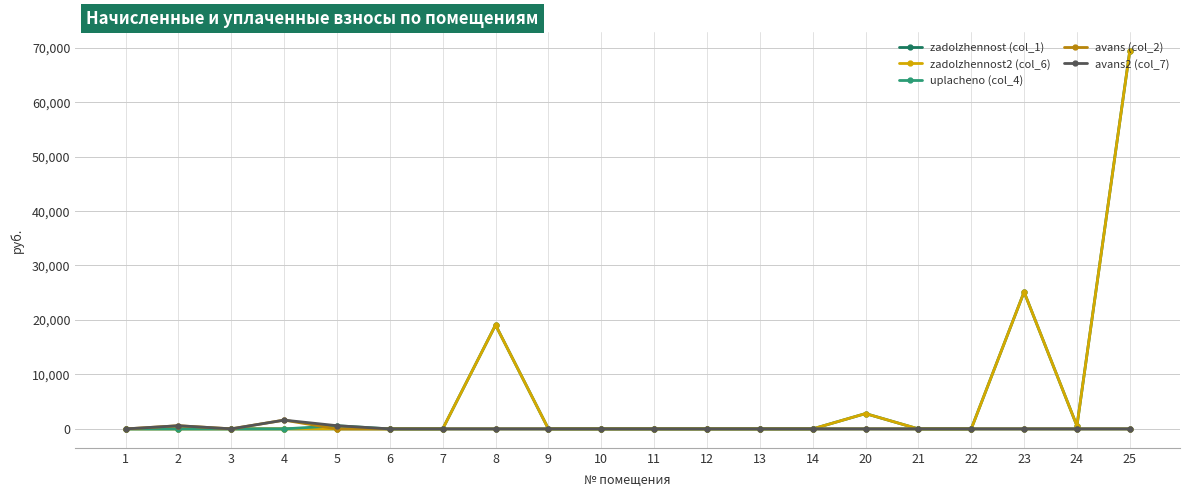

What is the sum of all zadolzhennost2 (col_6) values?

116984.3